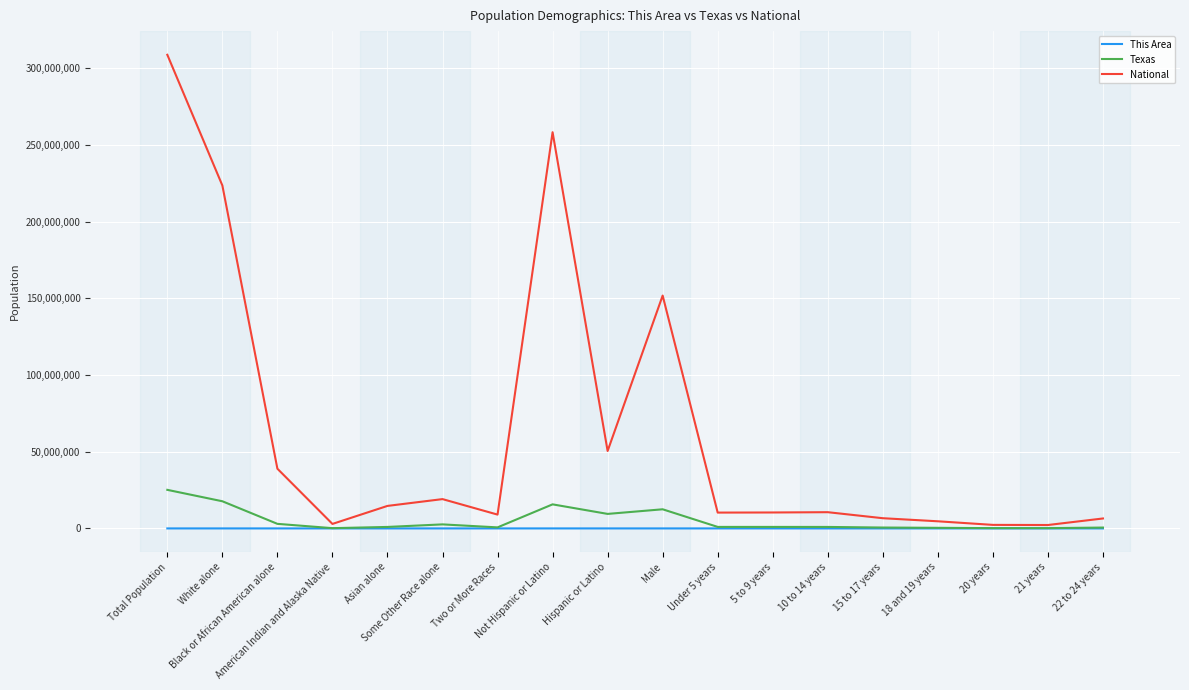

What is the sum of the This Area values at American Indian and Alaska Native and White alone?

560